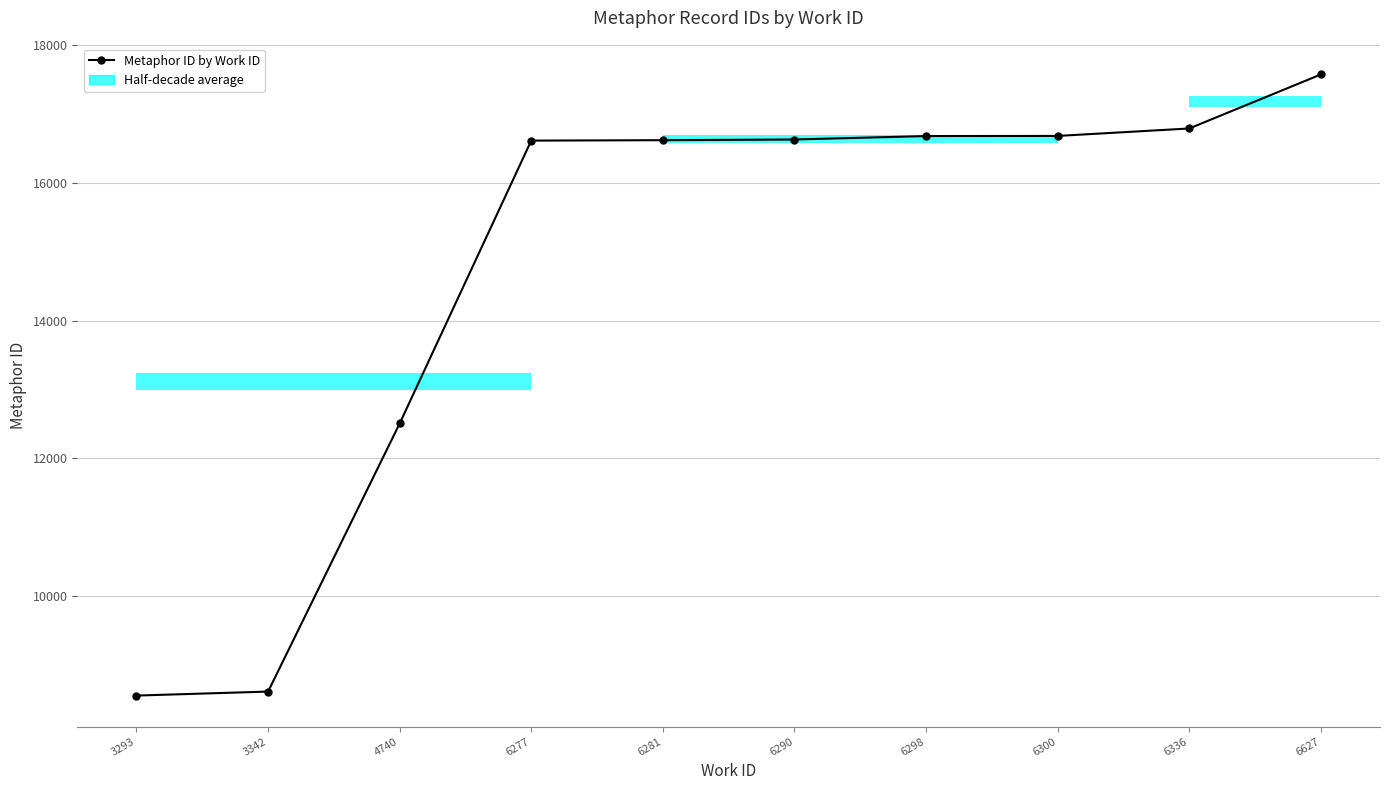

What is the sum of the values at 3293 and 6277?

25173